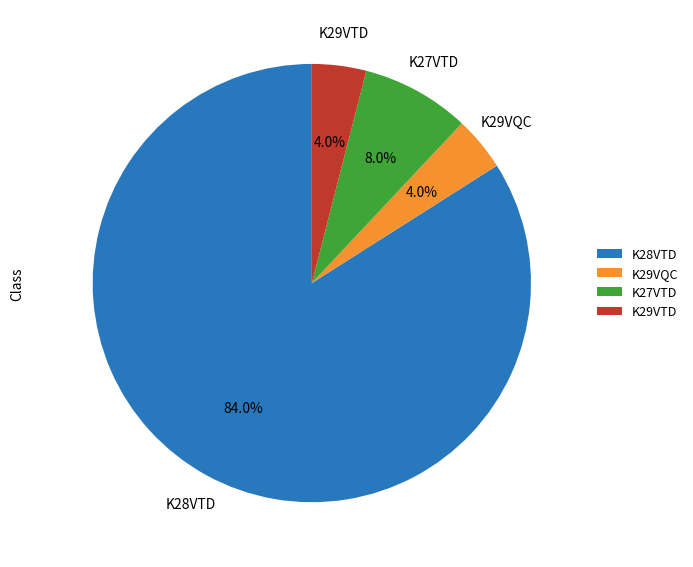

Which slice is the largest?

K28VTD